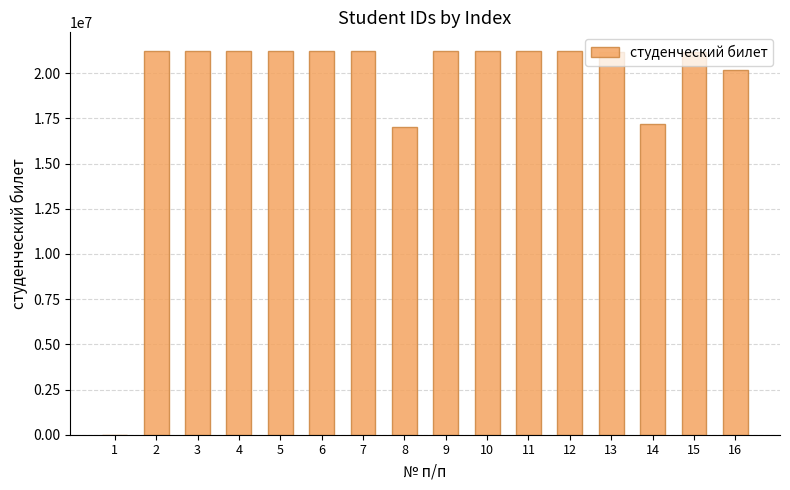

What is the sum of all values?

308817313